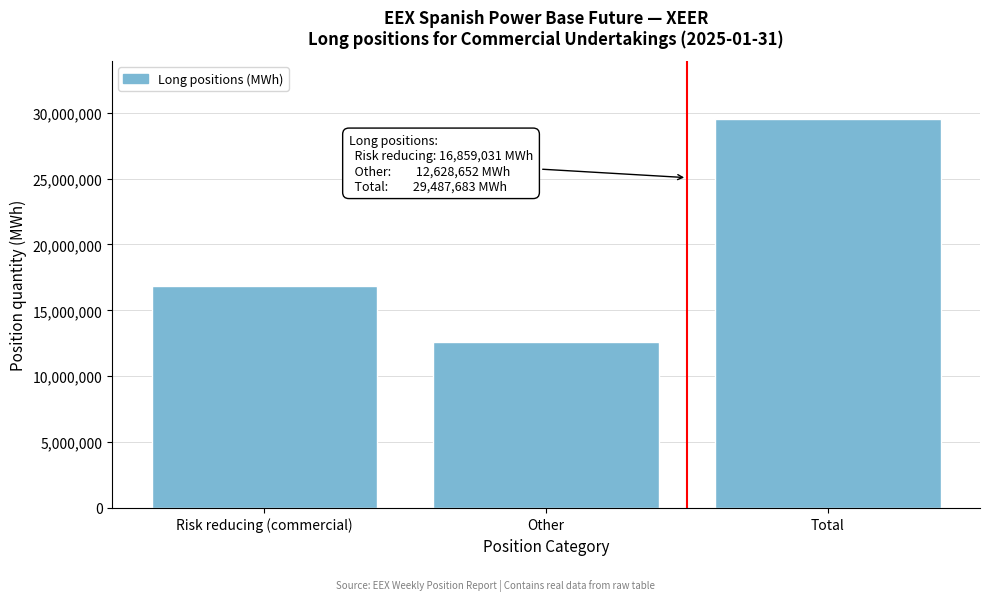

Reading left to right, list all the values displayed in this chart.

16859031	12628652	29487683